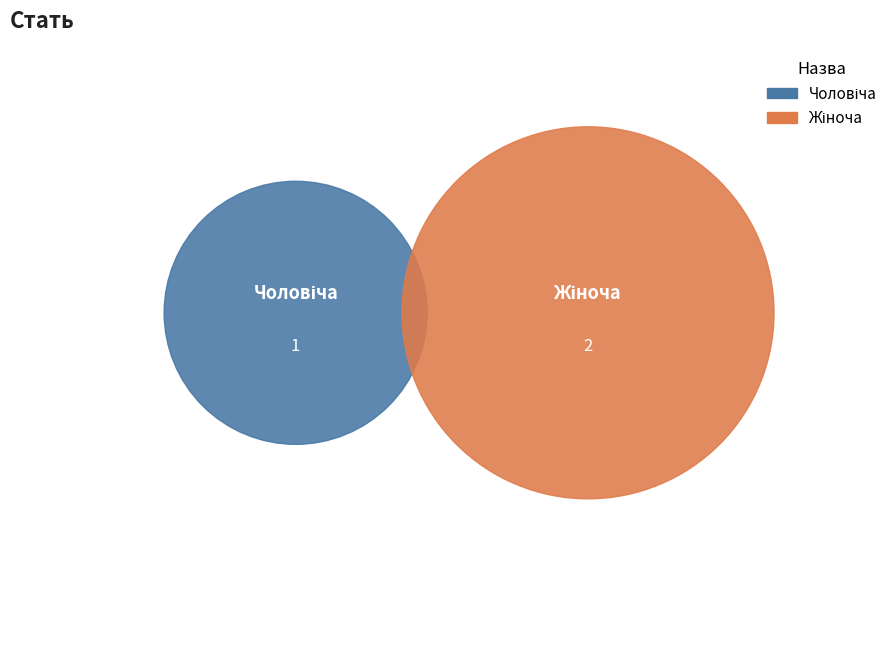

What portion of the pie excludes Чоловіча?

66.7%